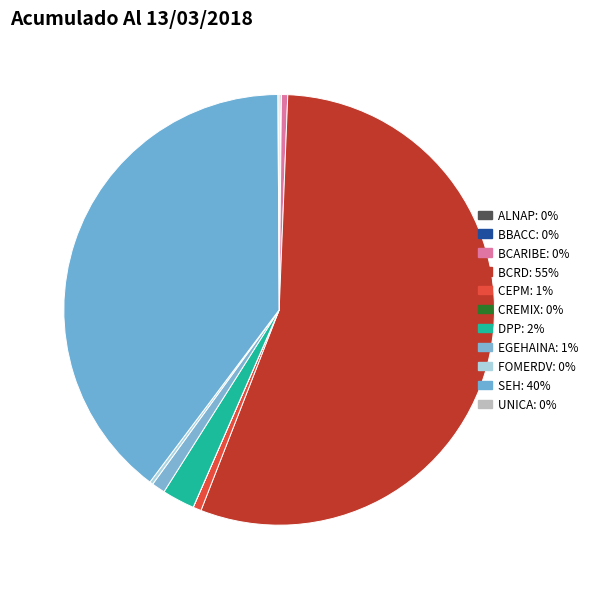

To the nearest percent, what is the difference between the SEH and EGEHAINA slice percentages?

39%